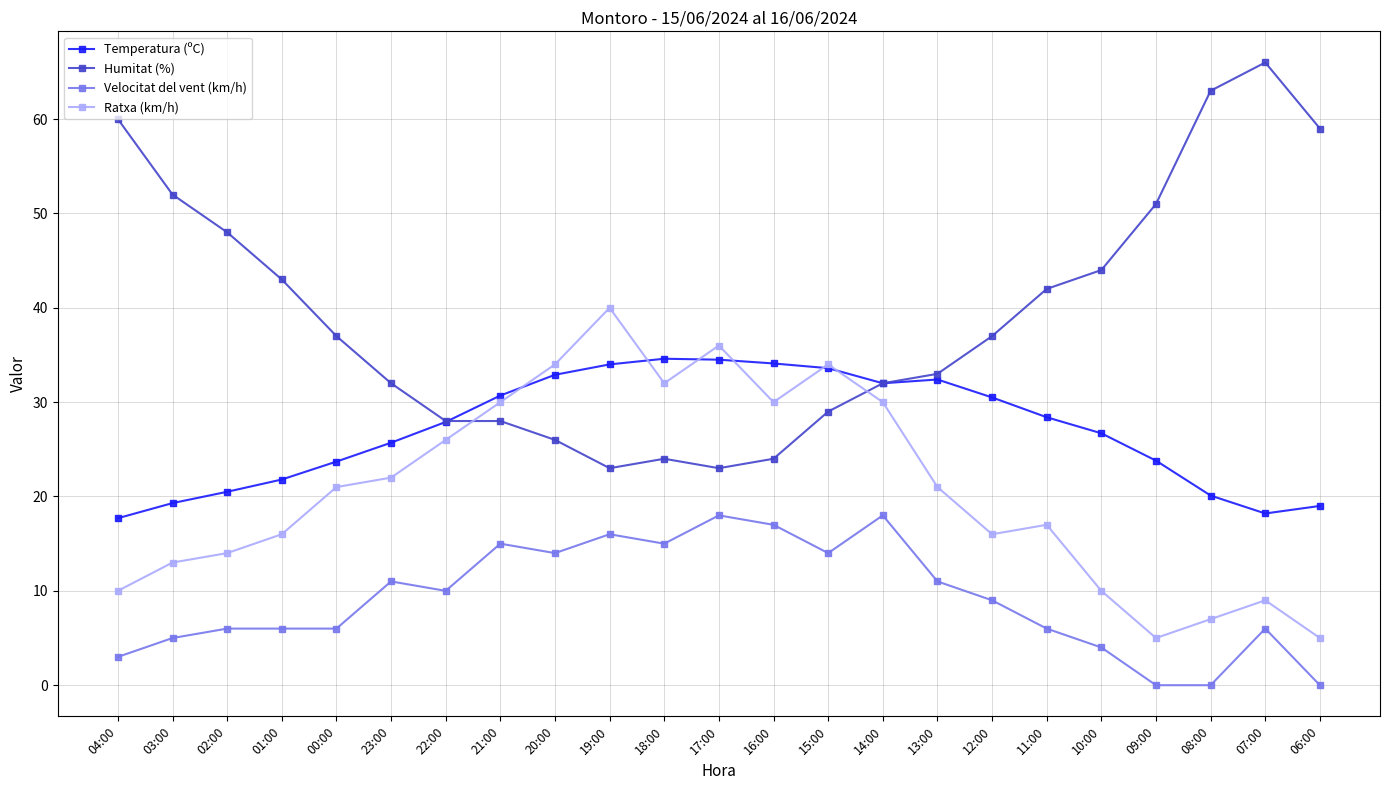

How many values in the Velocitat del vent (km/h) series are below 9?

11